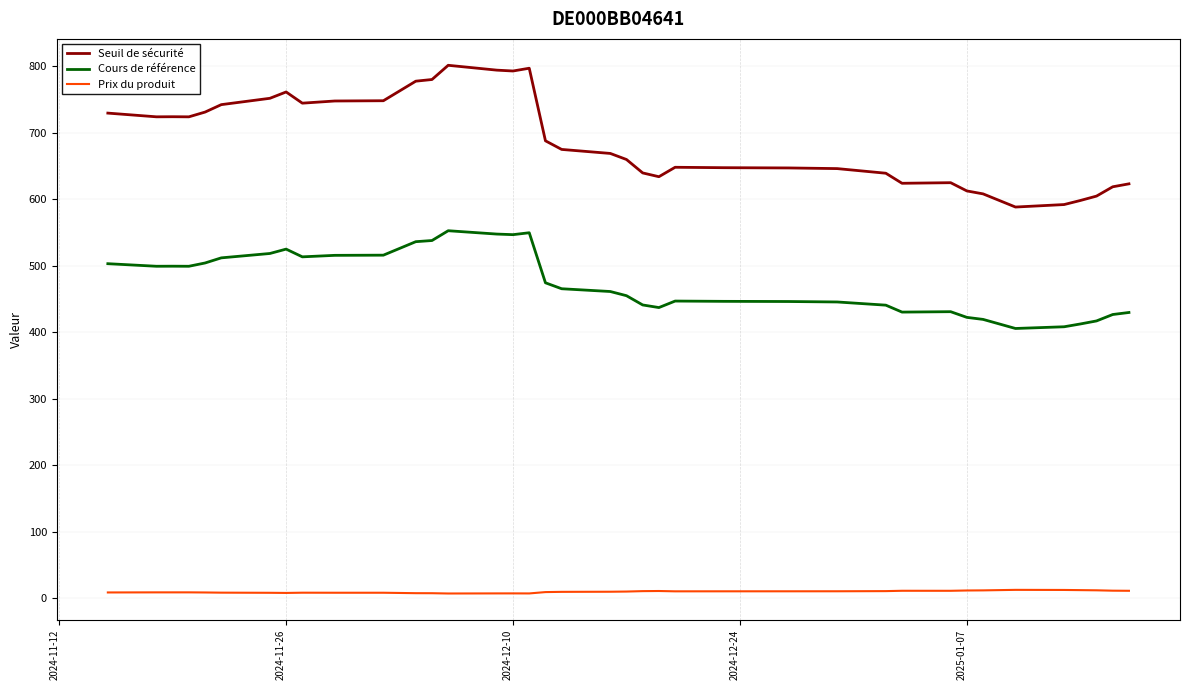

Which series has the widest spread of values?

Seuil de sécurité